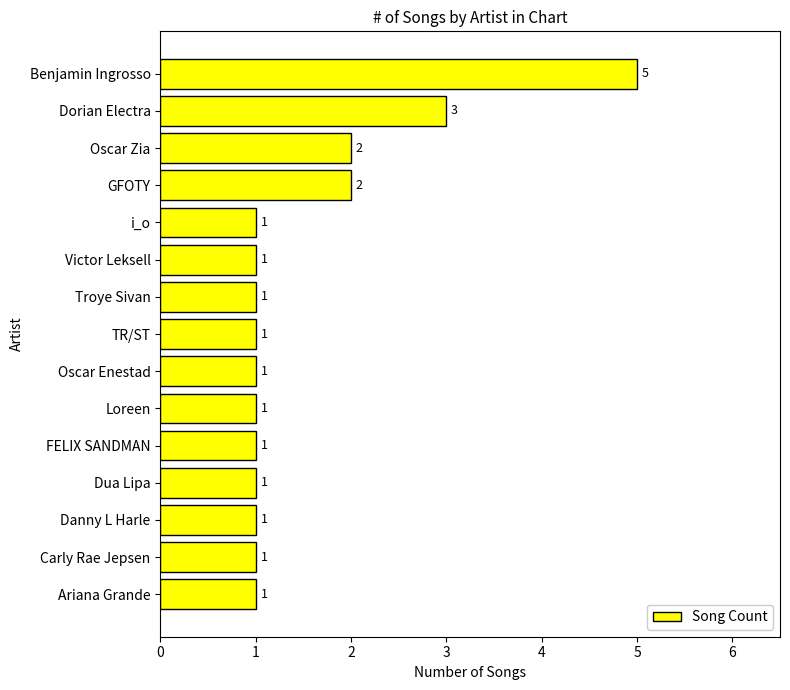

Are the bars horizontal?

Yes